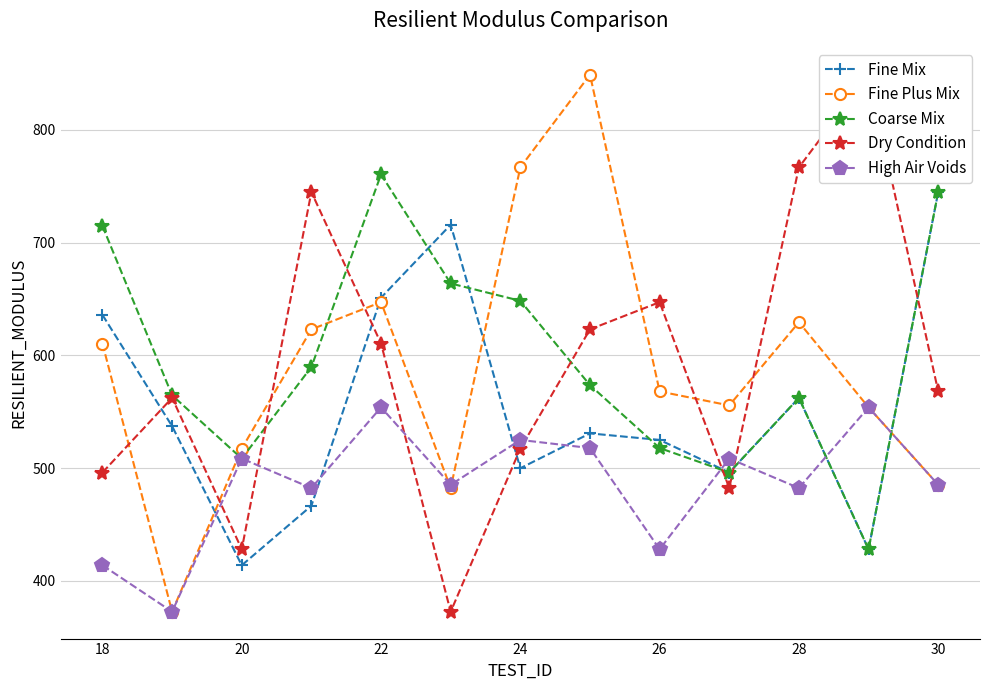

In High Air Voids, how many points are higher than both neighbors (excluding endpoints)?

5